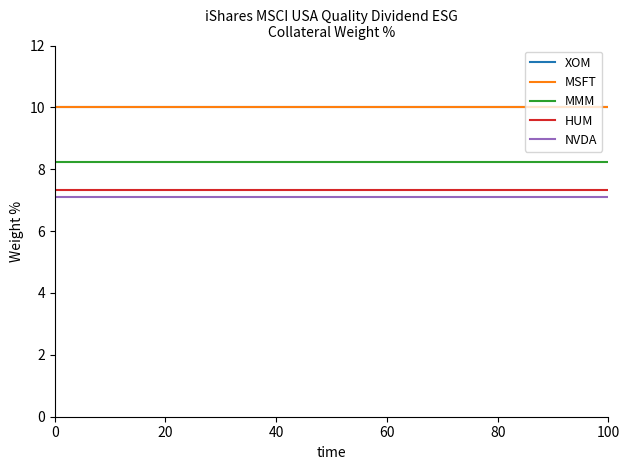

Does the chart display data point markers on the line(s)?

No